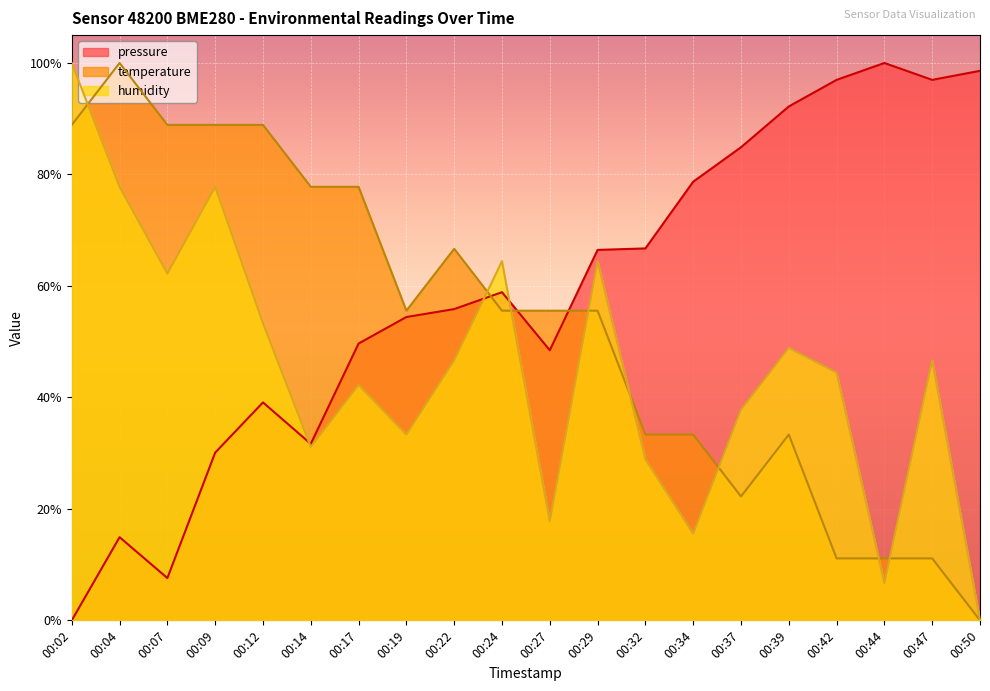

List the series in order of their overall mean, highest first.

pressure, temperature, humidity